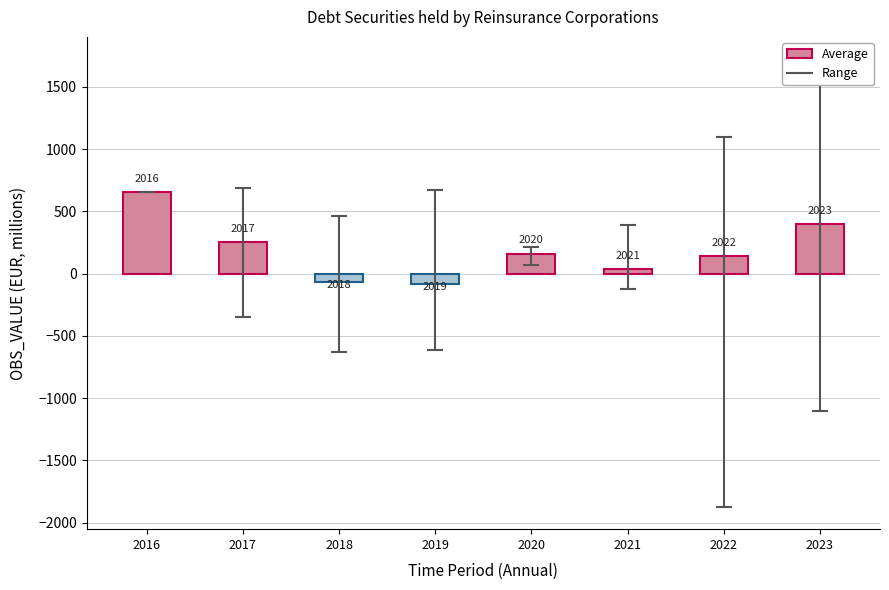

Are the bars horizontal?

No